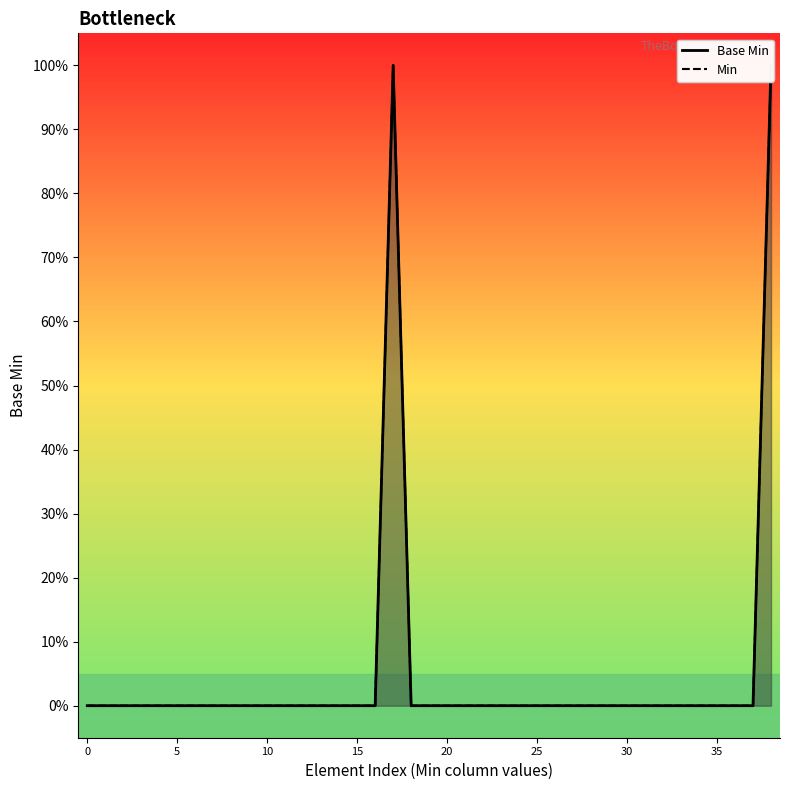

List the labels in order of value, smallest first.

0, 0, 0, 0, 0, 0, 0, 0, 0, 0, 0, 0, 0, 0, 0, 0, 0, 0, 0, 0, 0, 0, 0, 0, 0, 0, 0, 0, 0, 0, 0, 0, 0, 0, 0, 0, 0, 1, 1